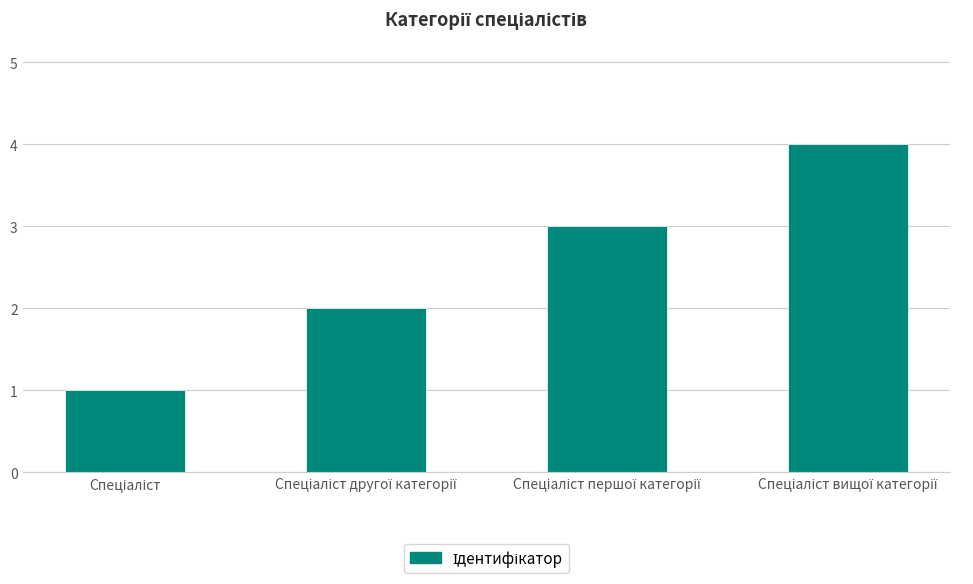

What is the maximum value shown in the chart?

4